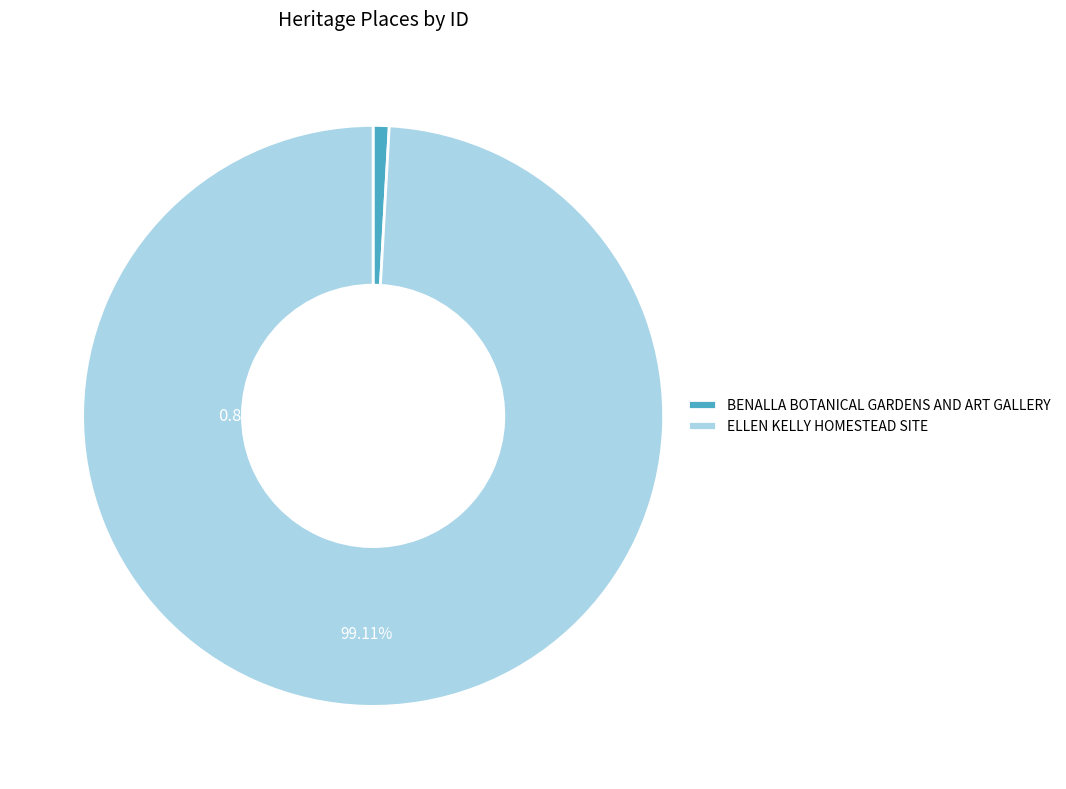

Is ELLEN KELLY HOMESTEAD SITE the majority of the pie?

Yes